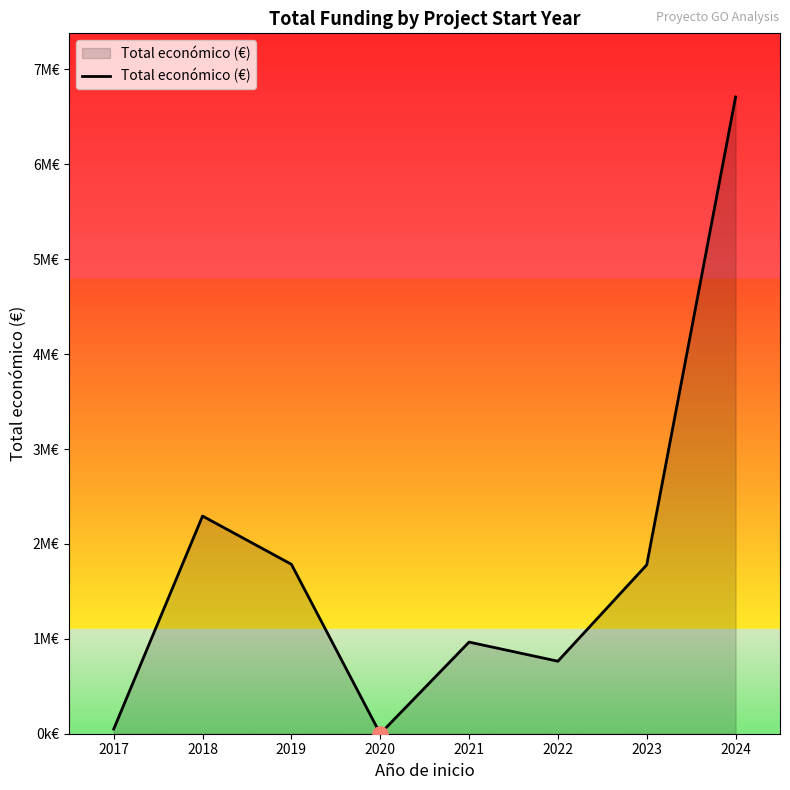

Between 2024 and 2018, which is larger?

2024